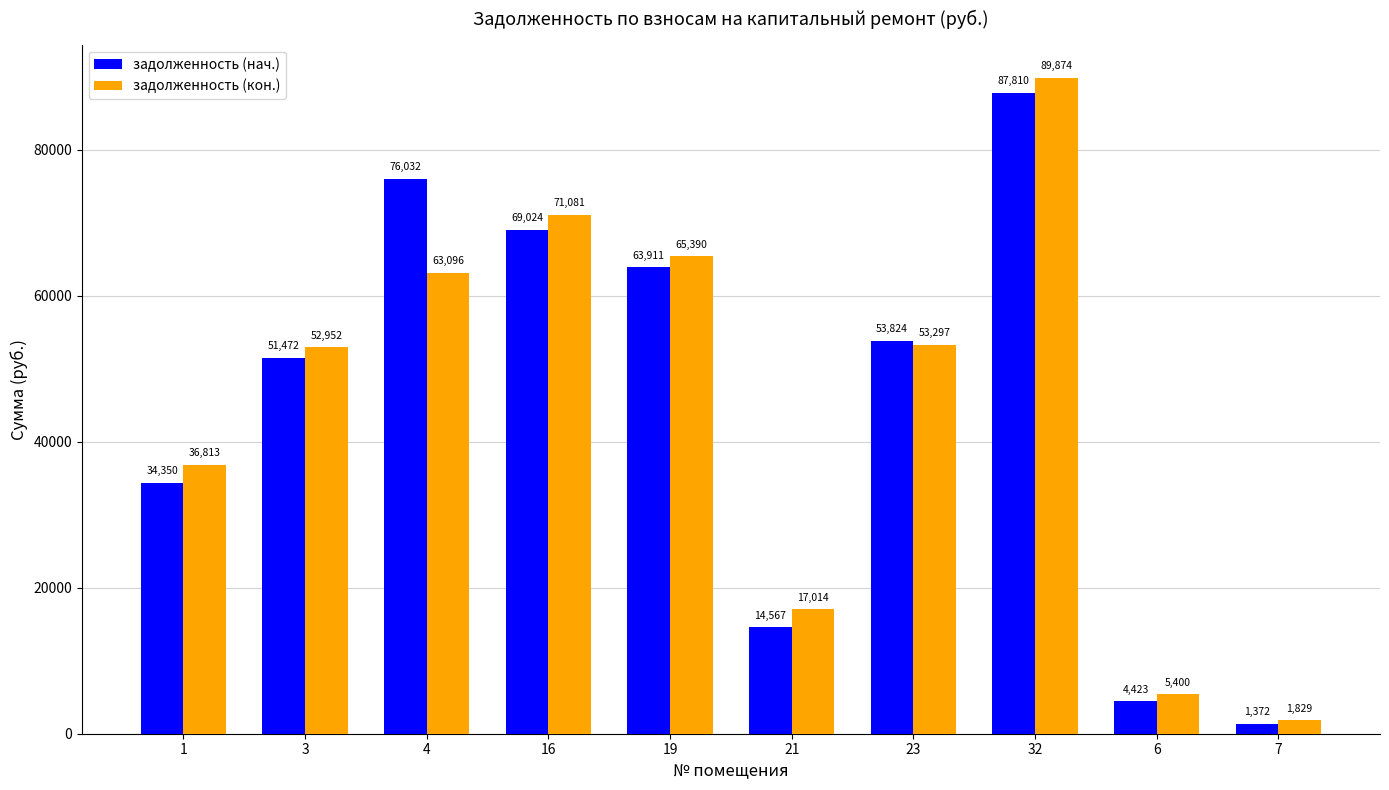

What is the highest value of the задолженность (кон.) series?

89873.7